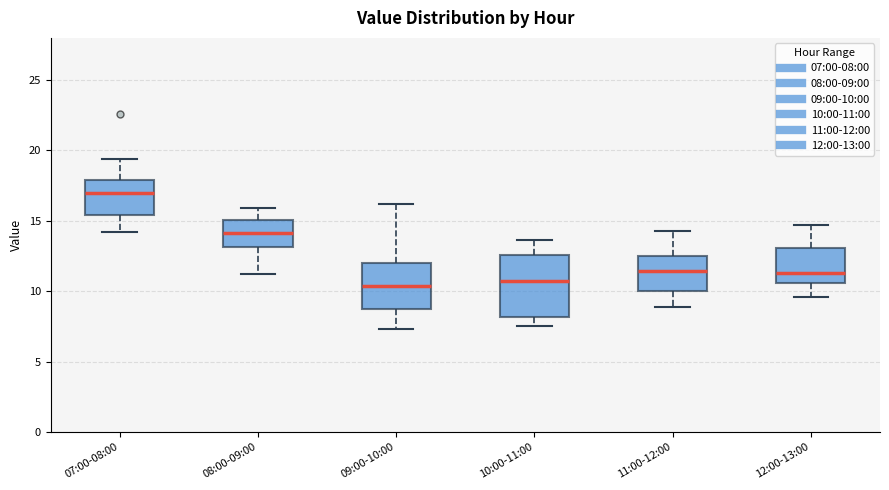

Reading left to right, read every box against the y-axis: the position of its median line, the range the box covers, and the ends of its whiskers. The values are not printed on the chart, so give them approximately, as read against the axis.

07:00-08:00: median 17.0, box 15.5 to 18.0, whiskers 14.0 to 19.5
08:00-09:00: median 14.0, box 13.0 to 15.0, whiskers 11.0 to 16.0
09:00-10:00: median 10.5, box 9.0 to 12.0, whiskers 7.5 to 16.0
10:00-11:00: median 10.5, box 8.0 to 12.5, whiskers 7.5 to 13.5
11:00-12:00: median 11.5, box 10.0 to 12.5, whiskers 9.0 to 14.5
12:00-13:00: median 11.5, box 10.5 to 13.0, whiskers 9.5 to 14.5